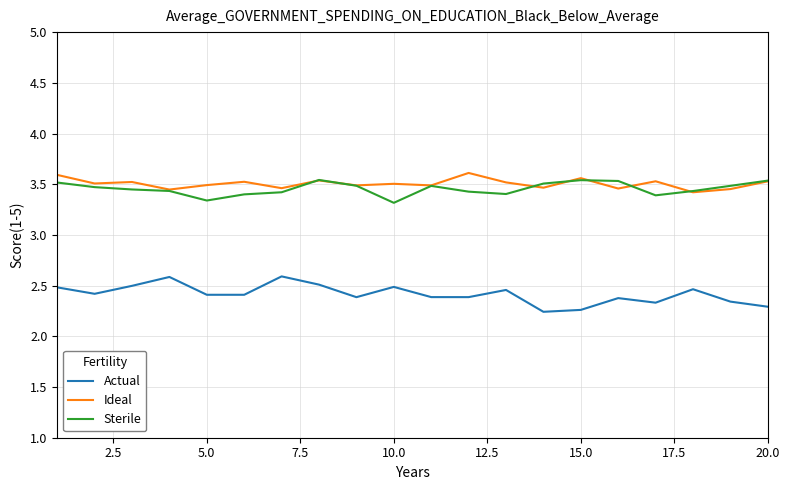

True or false: Actual and Sterile cross at least once.

False